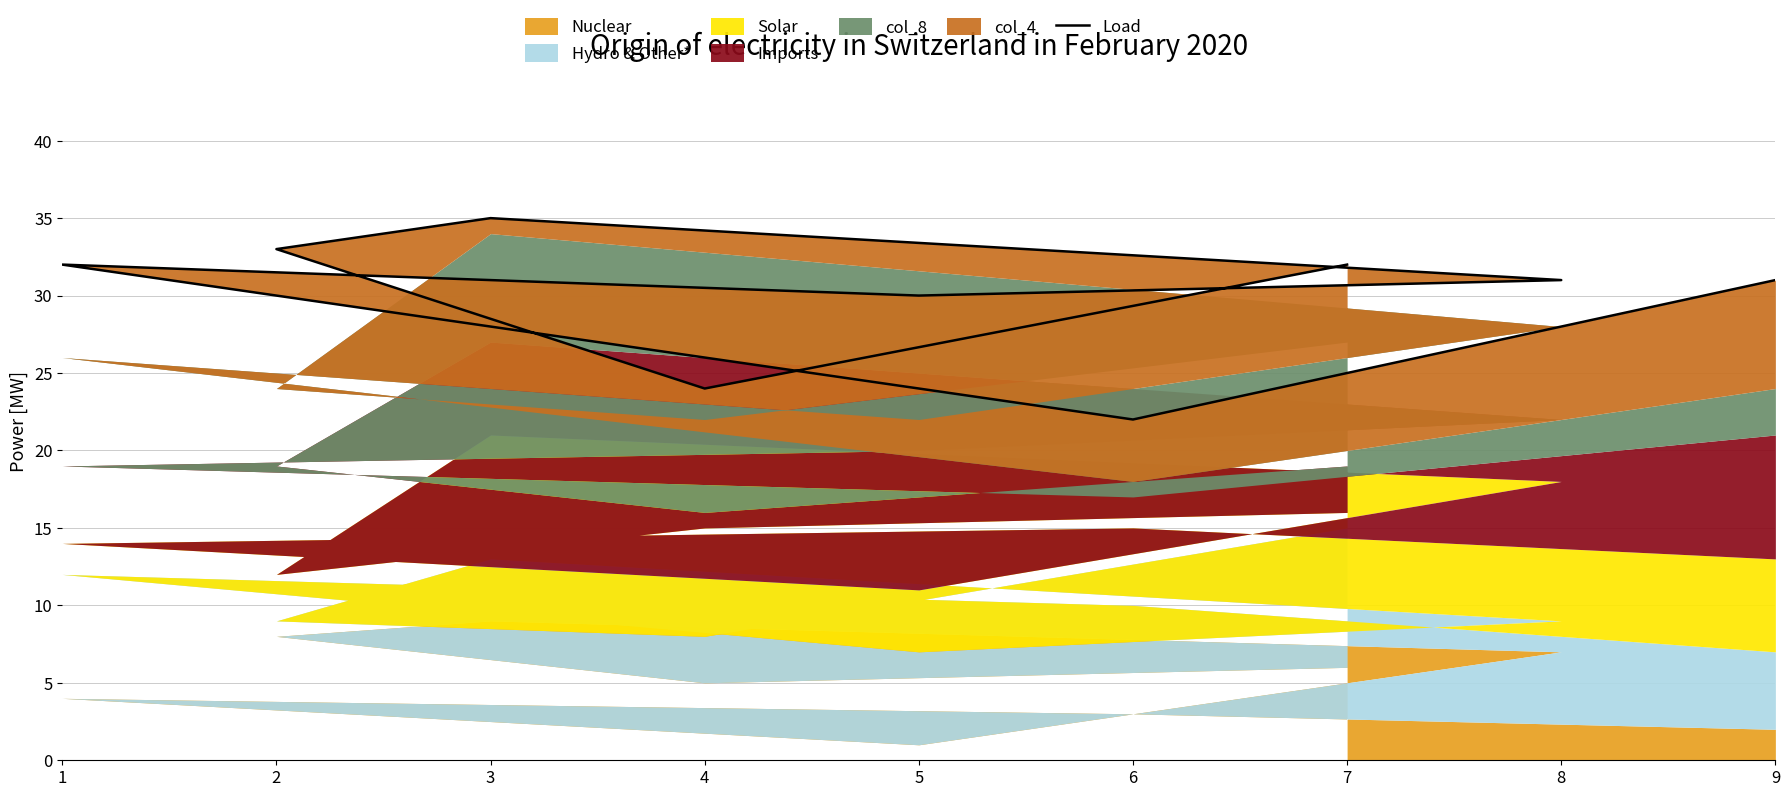

The chart shows a value of 33 at 2. True or false?

True